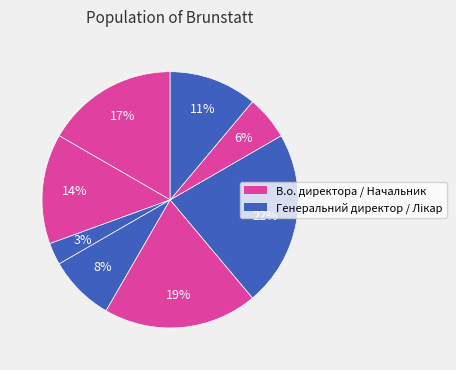

How many slices are in this pie chart?

8